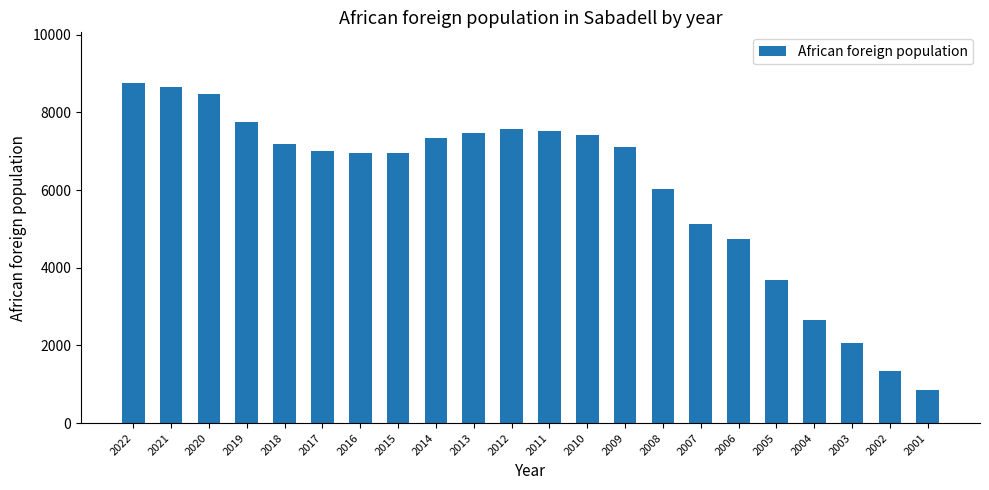

Where does the data first go above 7116?

2022